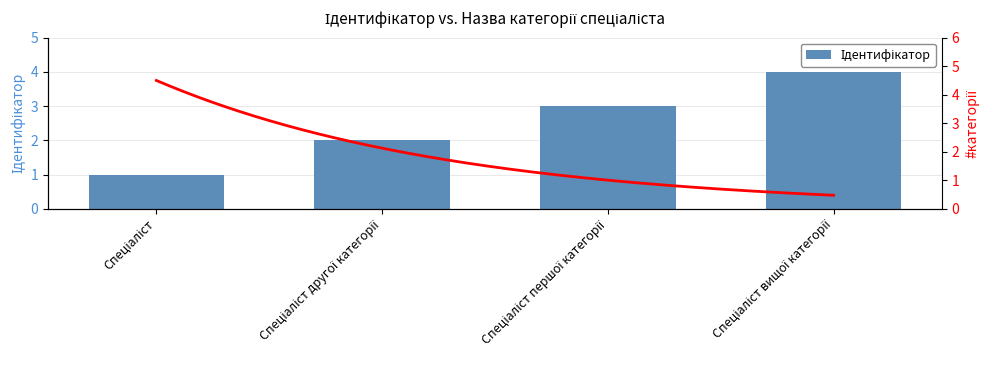

Which label corresponds to the largest value in the chart?

Спеціаліст вищої категорії